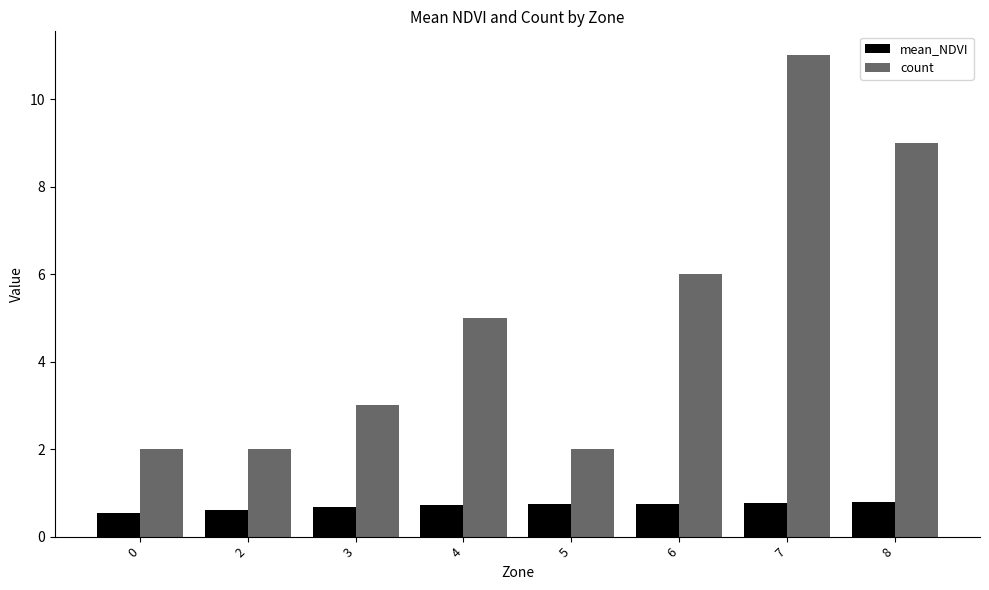

Rank the series by their maximum value, from highest to lowest.

count, mean_NDVI